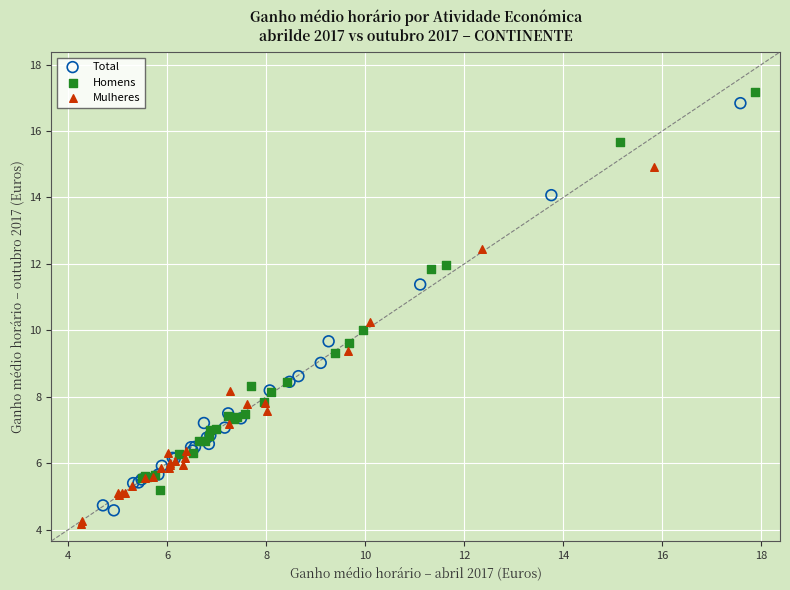

Which series has the widest spread of Y values?

Total